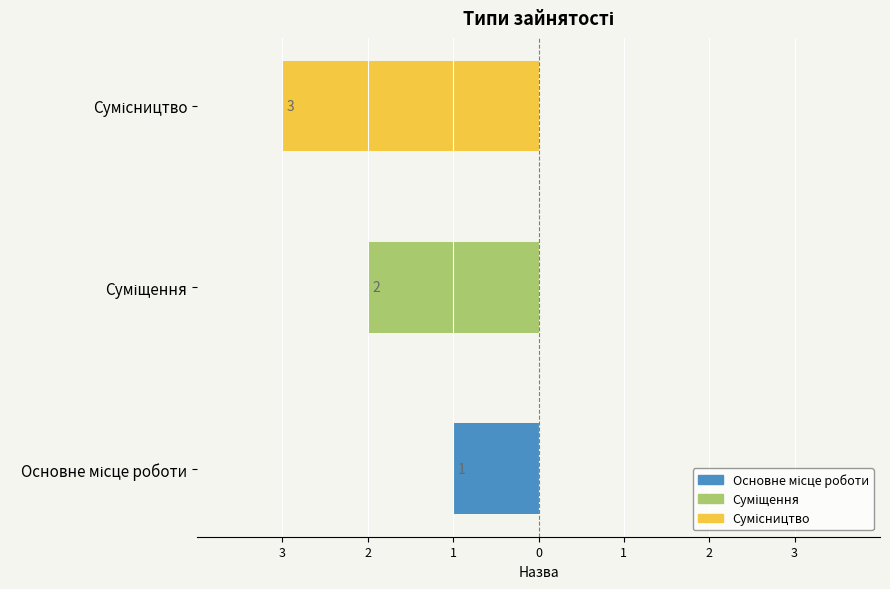

Where does the data first go above -2?

Основне місце роботи